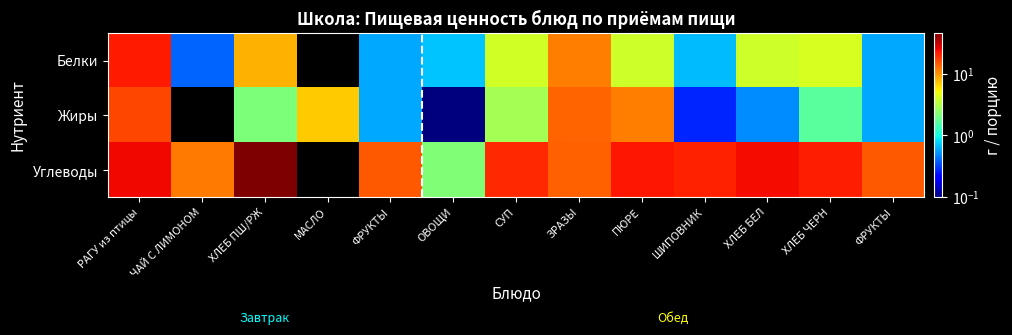

Reading right to left, list all the values displayed in this chart.

Белки: ФРУКТЫ=0.6	ХЛЕБ ЧЕРН=4.2	ХЛЕБ БЕЛ=4.0	ШИПОВНИК=0.7	ПЮРЕ=3.9	ЗРАЗЫ=11.6	СУП=4.0	ОВОЩИ=0.7	ФРУКТЫ=0.6	МАСЛО=0.0	ХЛЕБ ПШ/РЖ=8.2	ЧАЙ С ЛИМОНОМ=0.4	РАГУ из птицы=22.0
Жиры: ФРУКТЫ=0.6	ХЛЕБ ЧЕРН=1.6	ХЛЕБ БЕЛ=0.5	ШИПОВНИК=0.3	ПЮРЕ=11.5	ЗРАЗЫ=13.5	СУП=2.9	ОВОЩИ=0.1	ФРУКТЫ=0.6	МАСЛО=7.0	ХЛЕБ ПШ/РЖ=2.1	ЧАЙ С ЛИМОНОМ=0.0	РАГУ из птицы=16.5
Углеводы: ФРУКТЫ=14.7	ХЛЕБ ЧЕРН=21.2	ХЛЕБ БЕЛ=24.1	ШИПОВНИК=20.8	ПЮРЕ=22.7	ЗРАЗЫ=13.8	СУП=20.1	ОВОЩИ=2.2	ФРУКТЫ=14.7	МАСЛО=0.0	ХЛЕБ ПШ/РЖ=45.5	ЧАЙ С ЛИМОНОМ=11.7	РАГУ из птицы=25.0